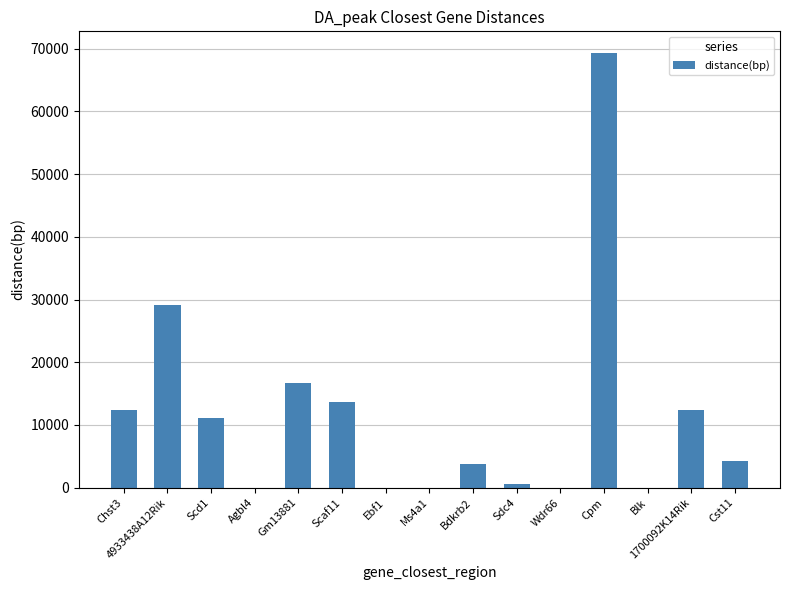

At which label is the value closest to 34649?

4933438A12Rik